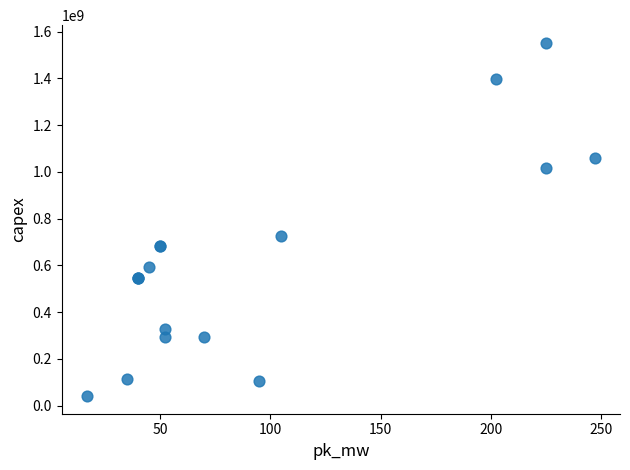

What Y value in the scatter plot is closest to 796356925?

724072962.0